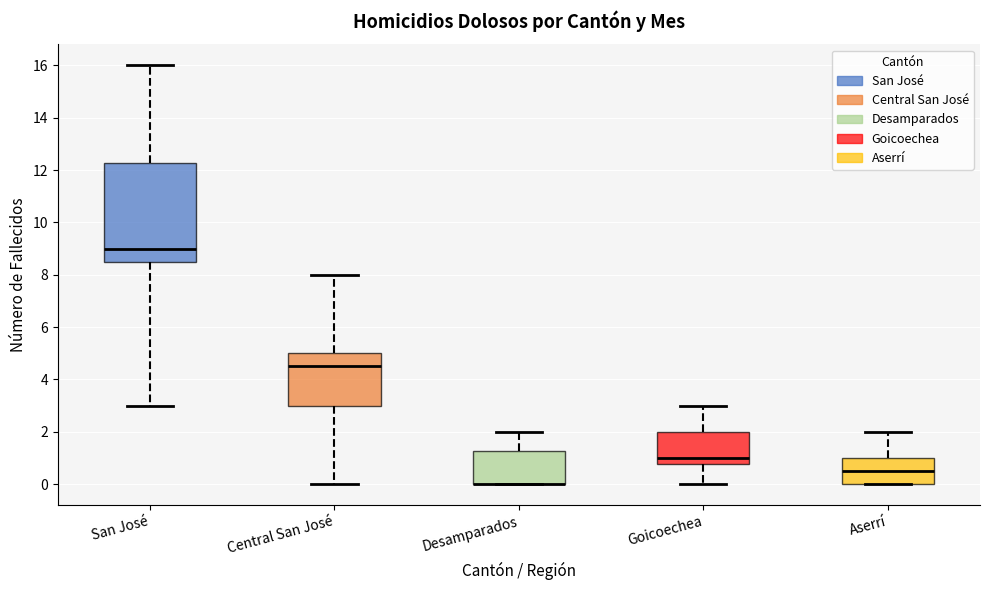

Which box is the tallest, from its lower edge to its upper edge?

San José